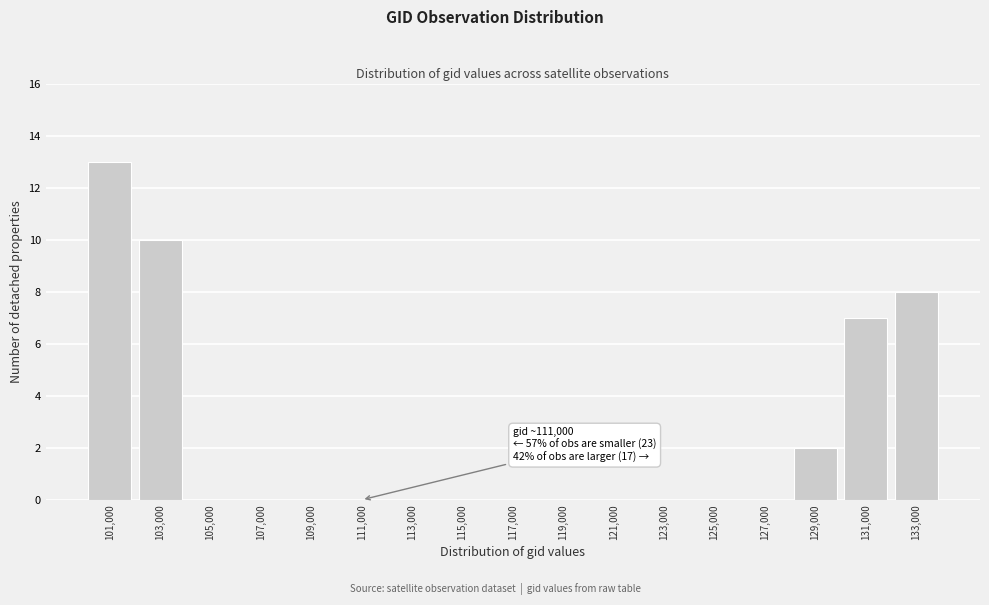

Reading left to right, extract all data points from this chart.

101,000=13	103,000=10	105,000=0	107,000=0	109,000=0	111,000=0	113,000=0	115,000=0	117,000=0	119,000=0	121,000=0	123,000=0	125,000=0	127,000=0	129,000=2	131,000=7	133,000=8